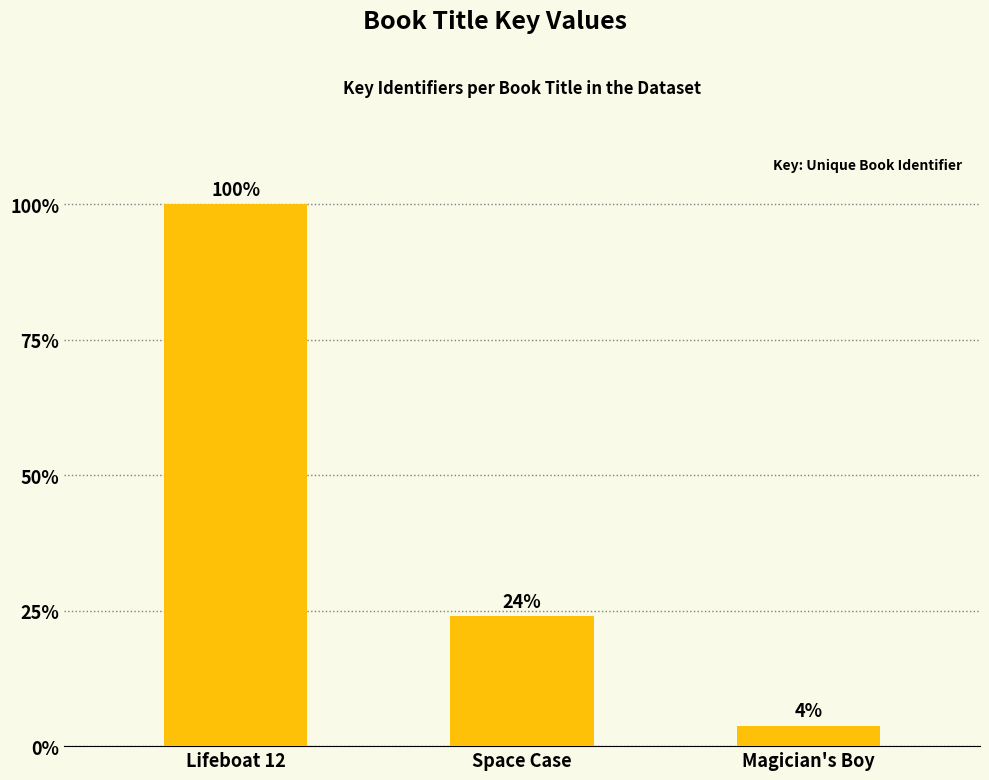

Between Lifeboat 12 and Space Case, which is larger?

Lifeboat 12